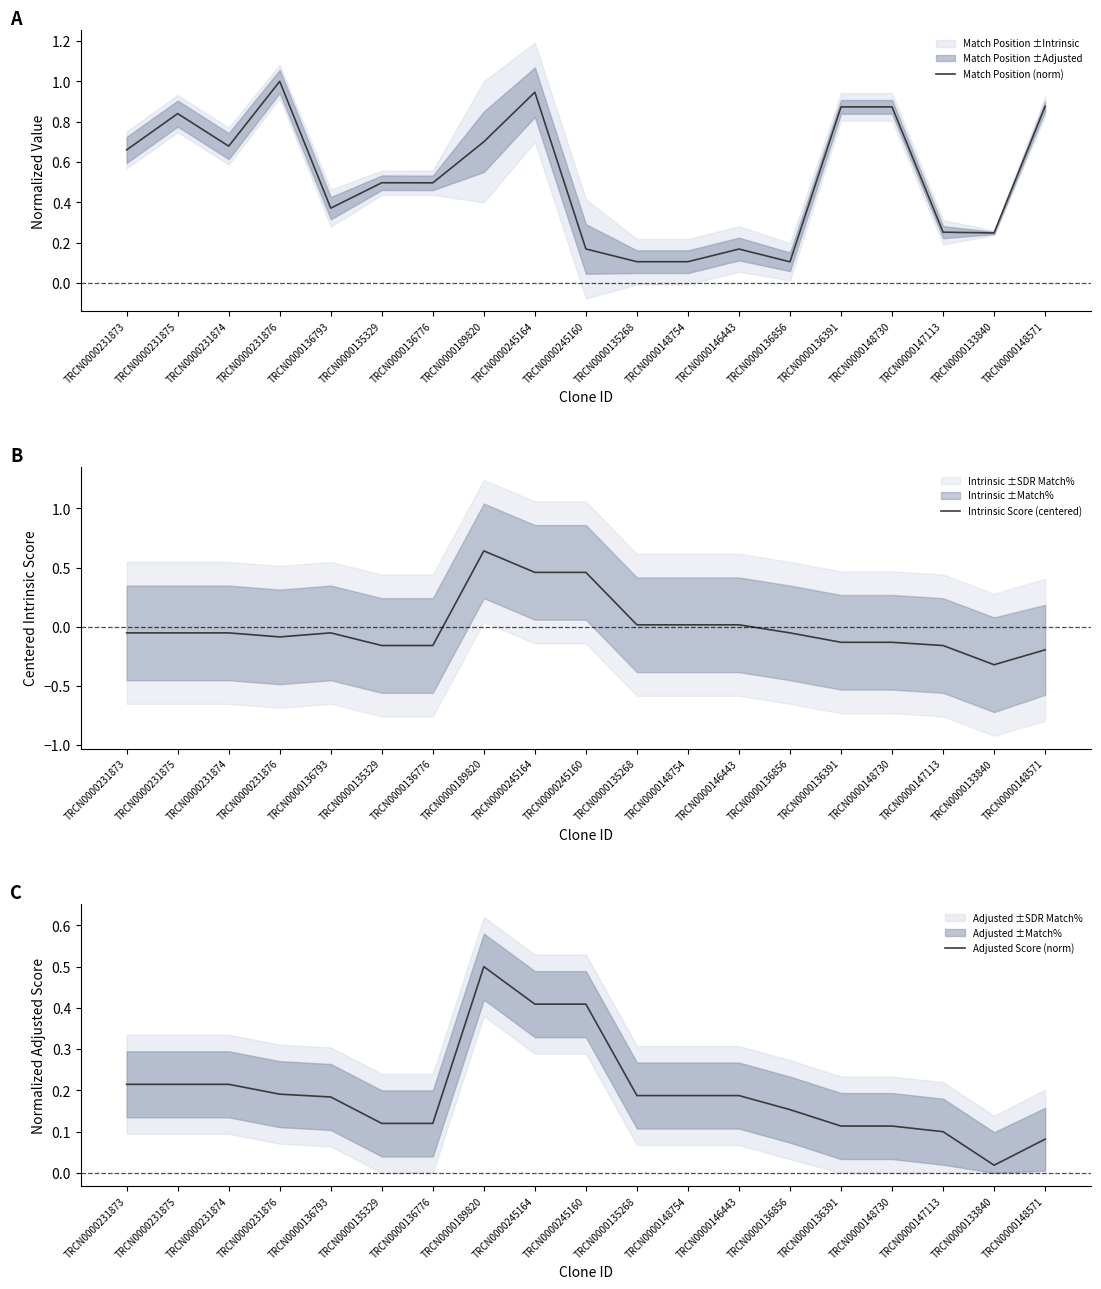

Where do Intrinsic Score (centered) and Adjusted Score (norm) first cross each other?

TRCN0000136776 and TRCN0000189820